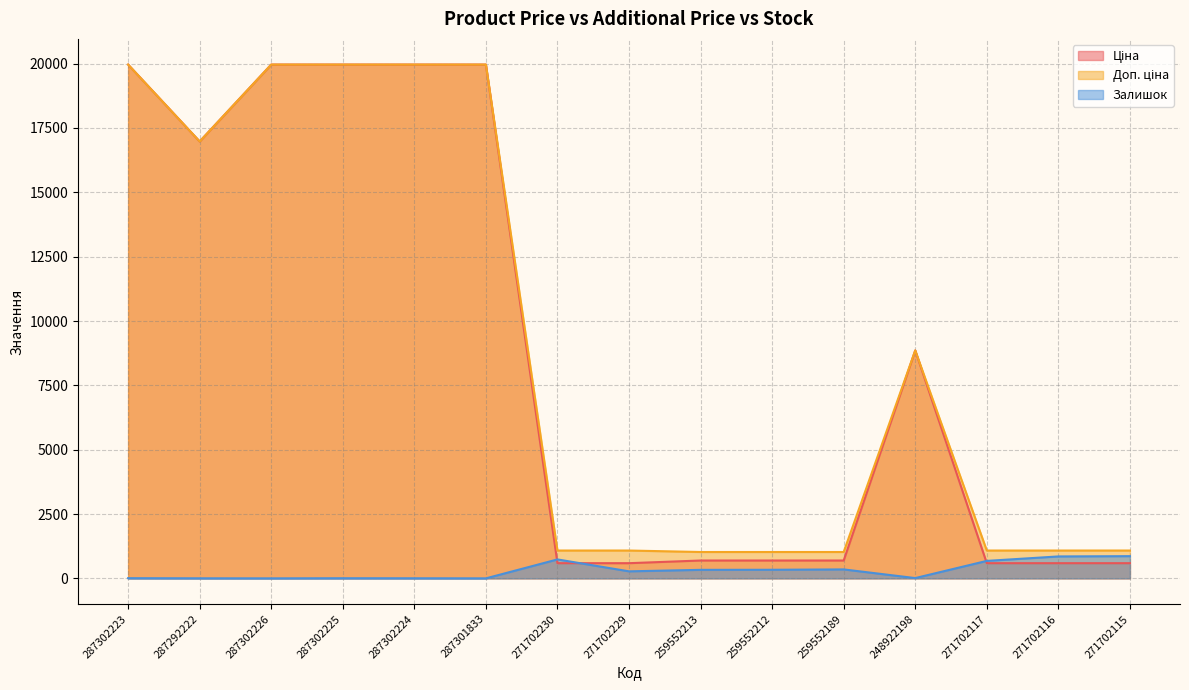

What is the label of the 4th point from the right?

248922198